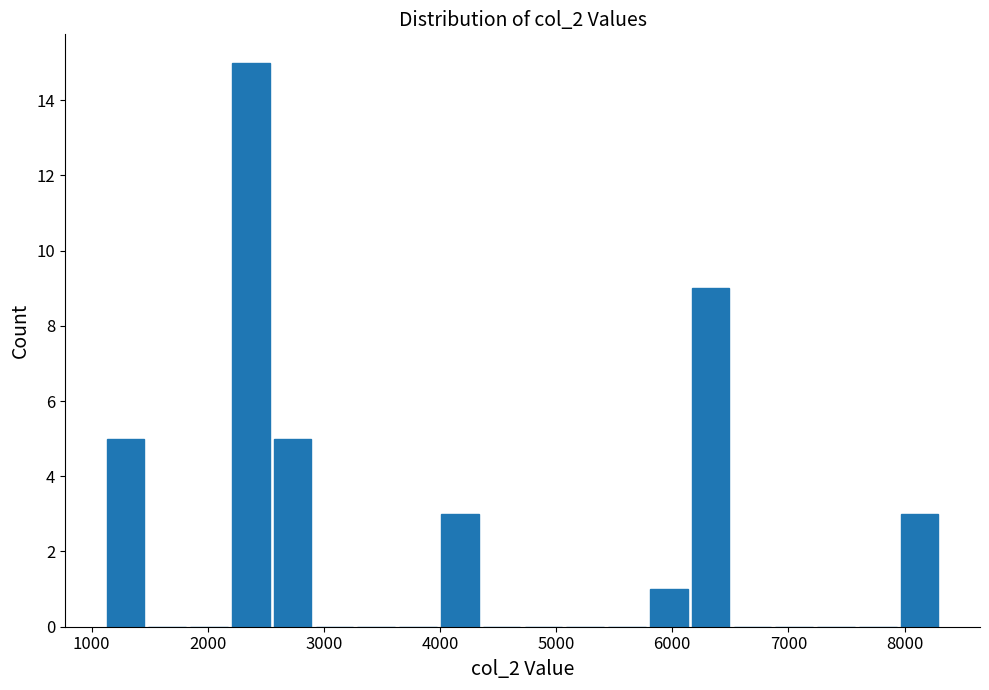

Around what value on the x-axis is the tallest bar? Give the approximate position of its centre, as read against the axis.

2400